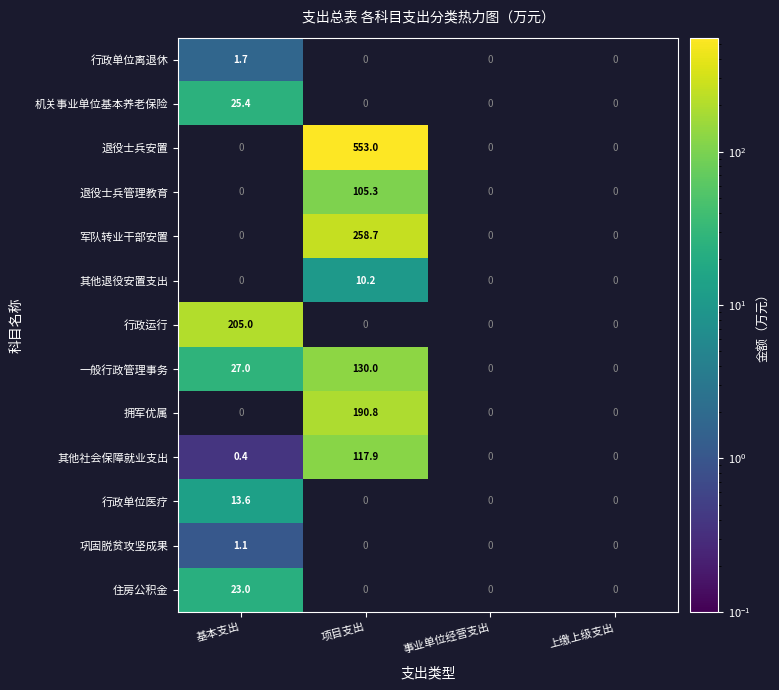

The 一般行政管理事务 series shows 130.0 at 项目支出. True or false?

True